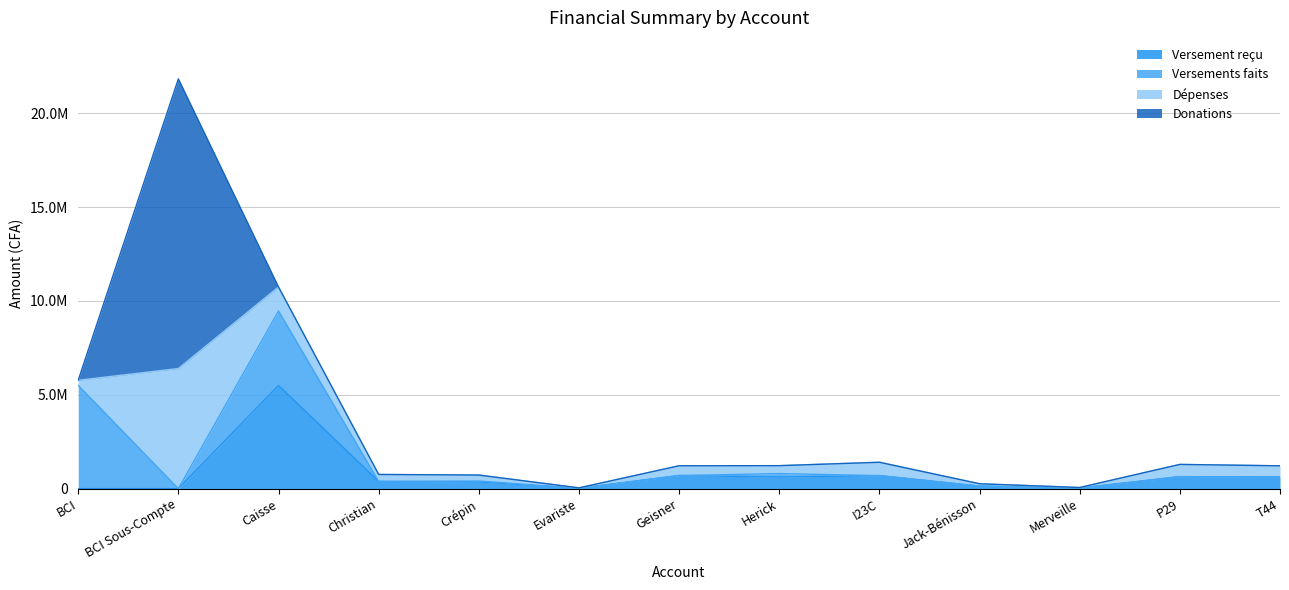

Rank the series by their maximum value, from highest to lowest.

Donations, Dépenses, Versement reçu, Versements faits